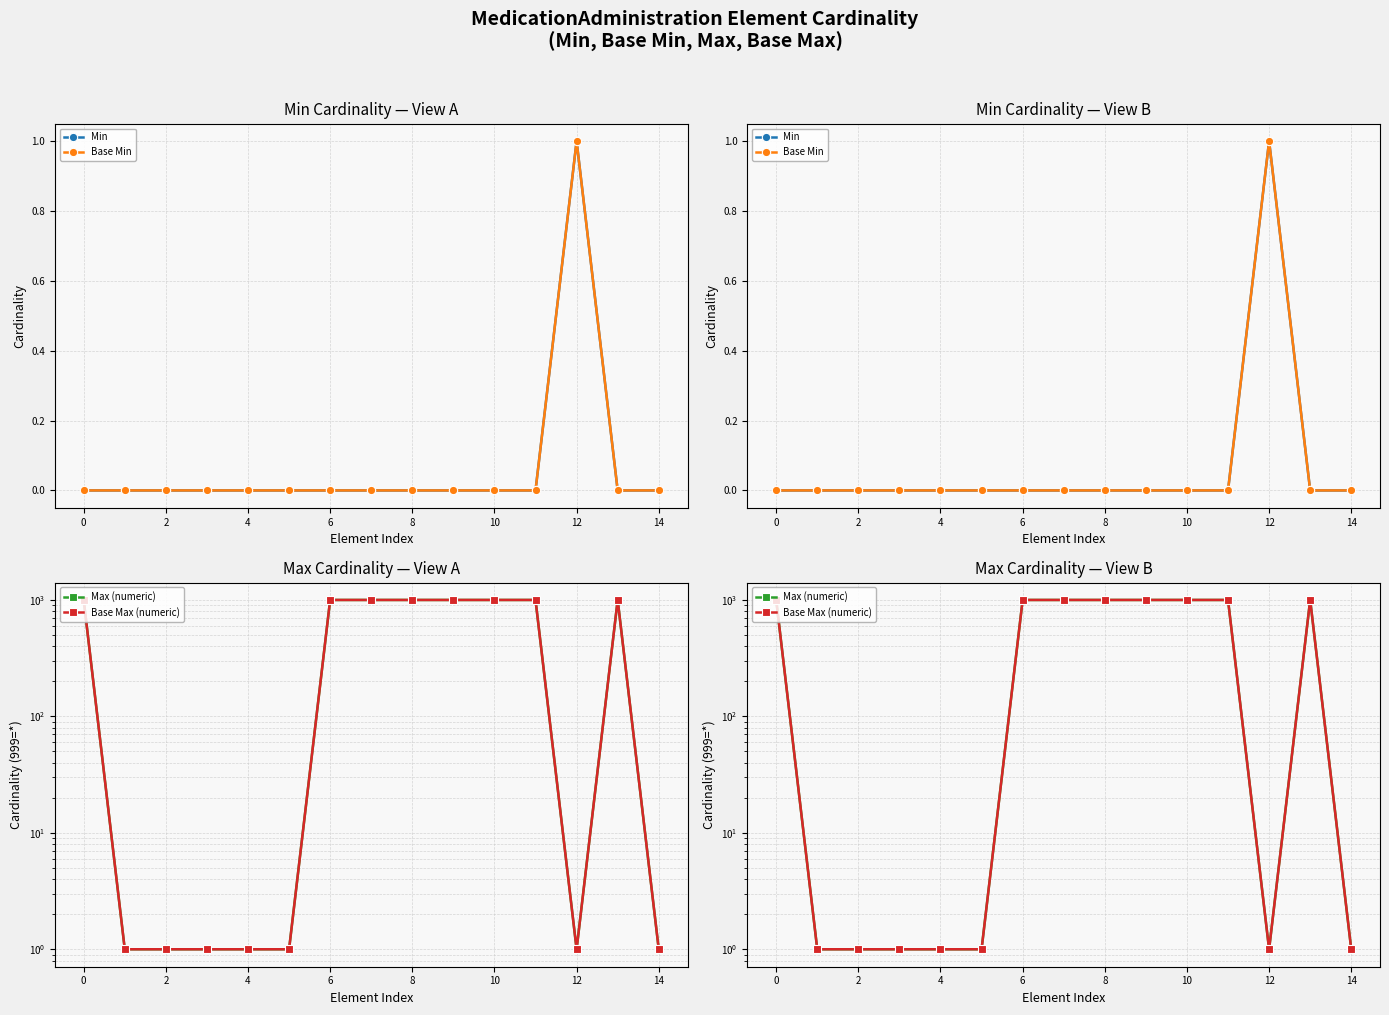

What is the label of the 15th point from the left?

14